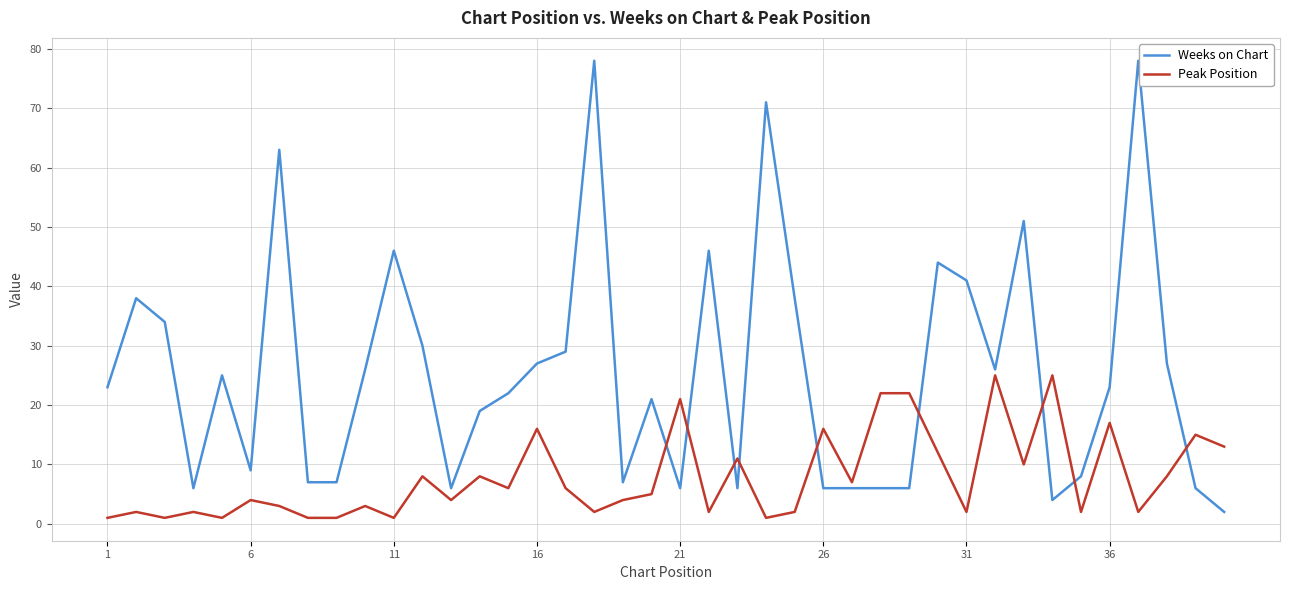

Which series has the largest total across all categories?

Weeks on Chart